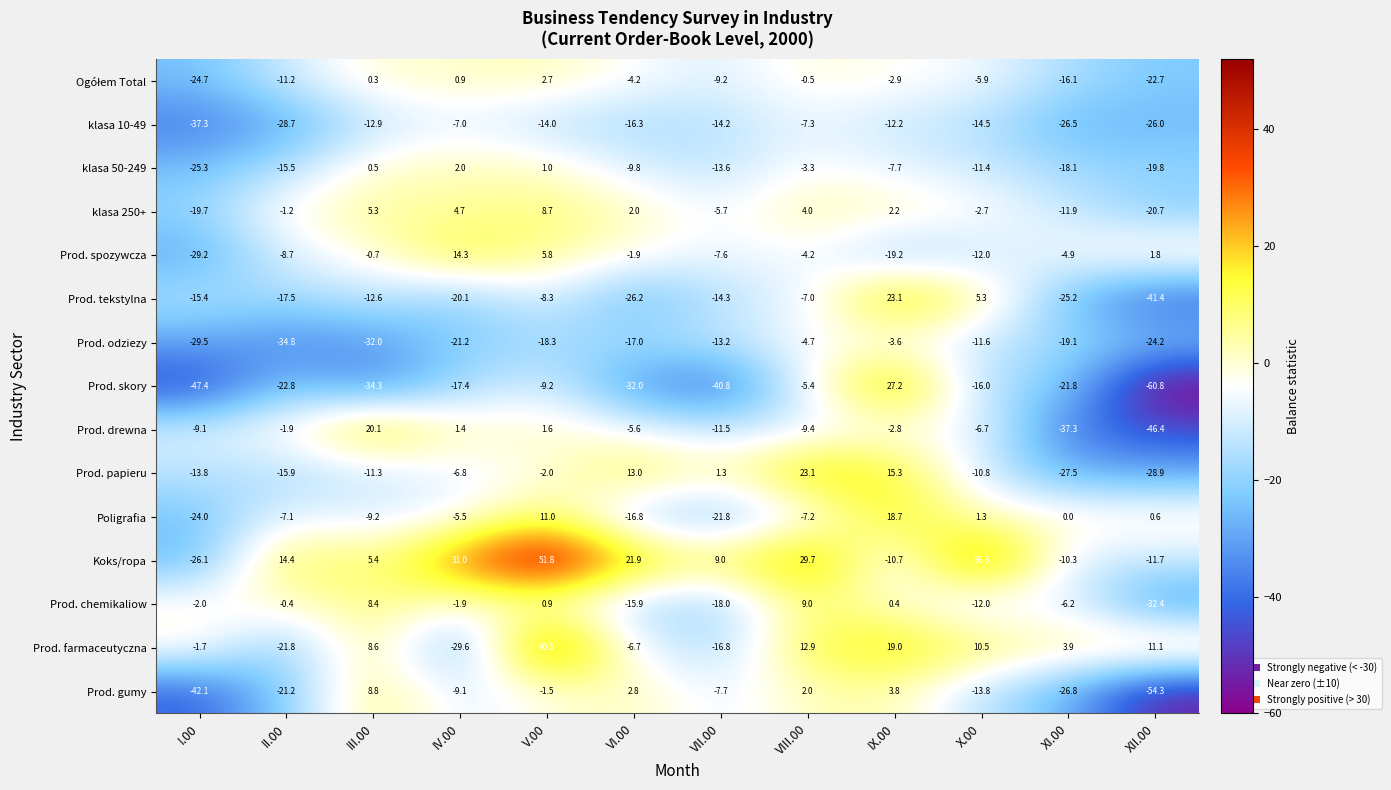

The Prod. farmaceutyczna series shows -6.7 at VI.00. True or false?

True